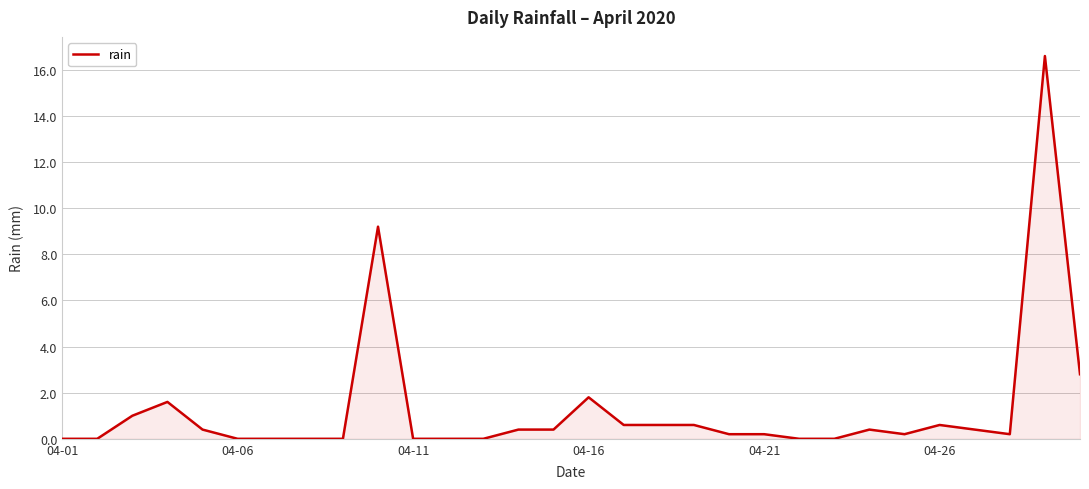

Does the chart display data point markers on the line(s)?

No